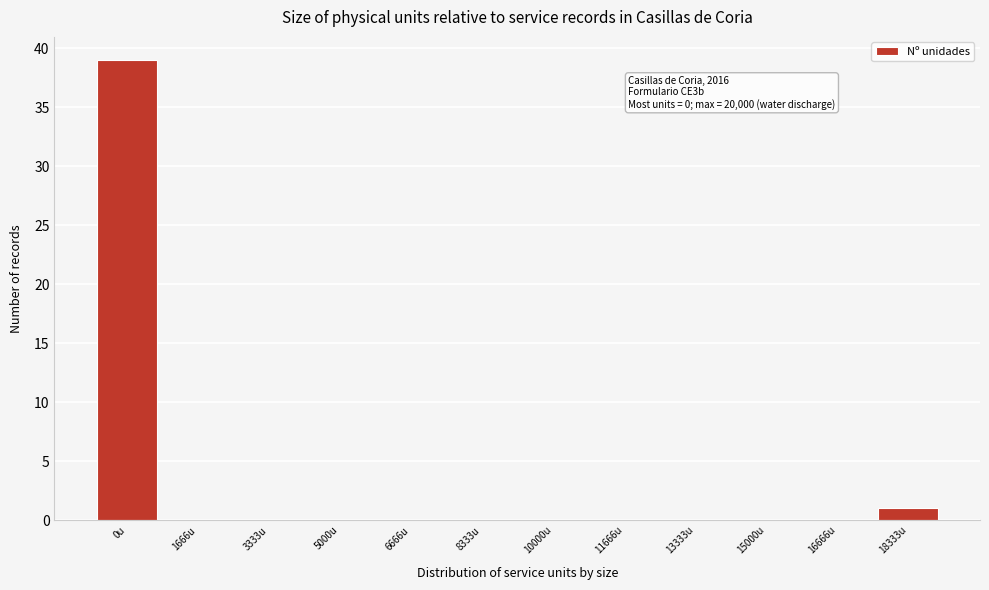

Reading left to right, transcribe all the data shown in this chart.

0u=39	1666u=0	3333u=0	5000u=0	6666u=0	8333u=0	10000u=0	11666u=0	13333u=0	15000u=0	16666u=0	18333u=1